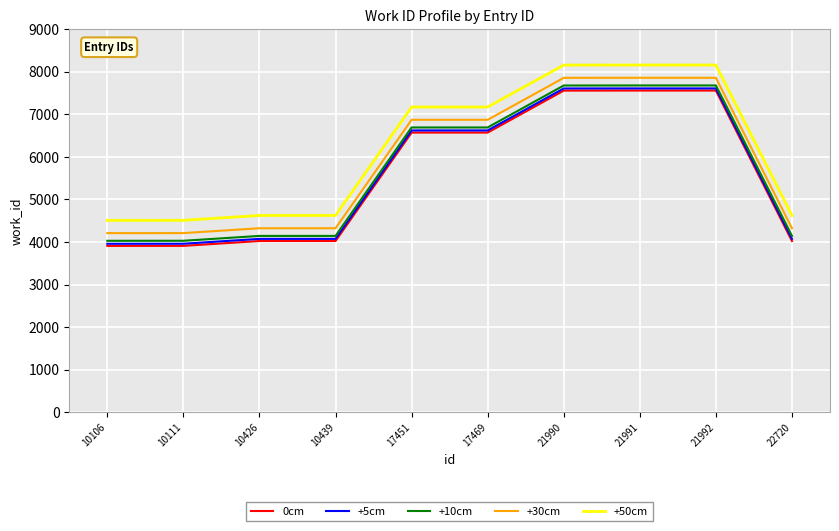

Read the +5cm value at 21992.

7609